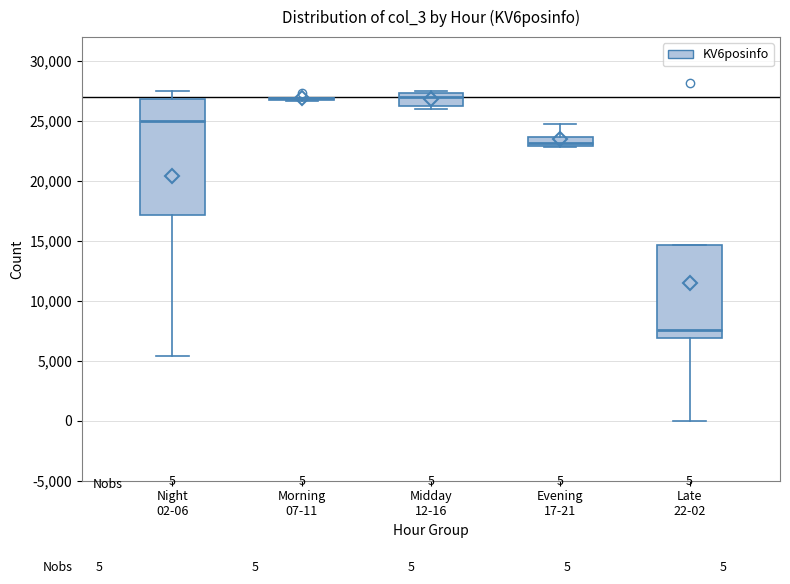

Which box is the tallest, from its lower edge to its upper edge?

Night 02-06